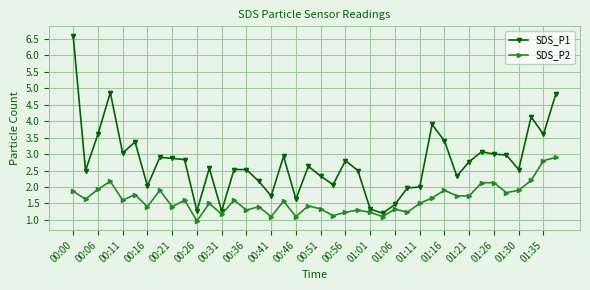

True or false: SDS_P2 and SDS_P1 intersect in this chart.

False